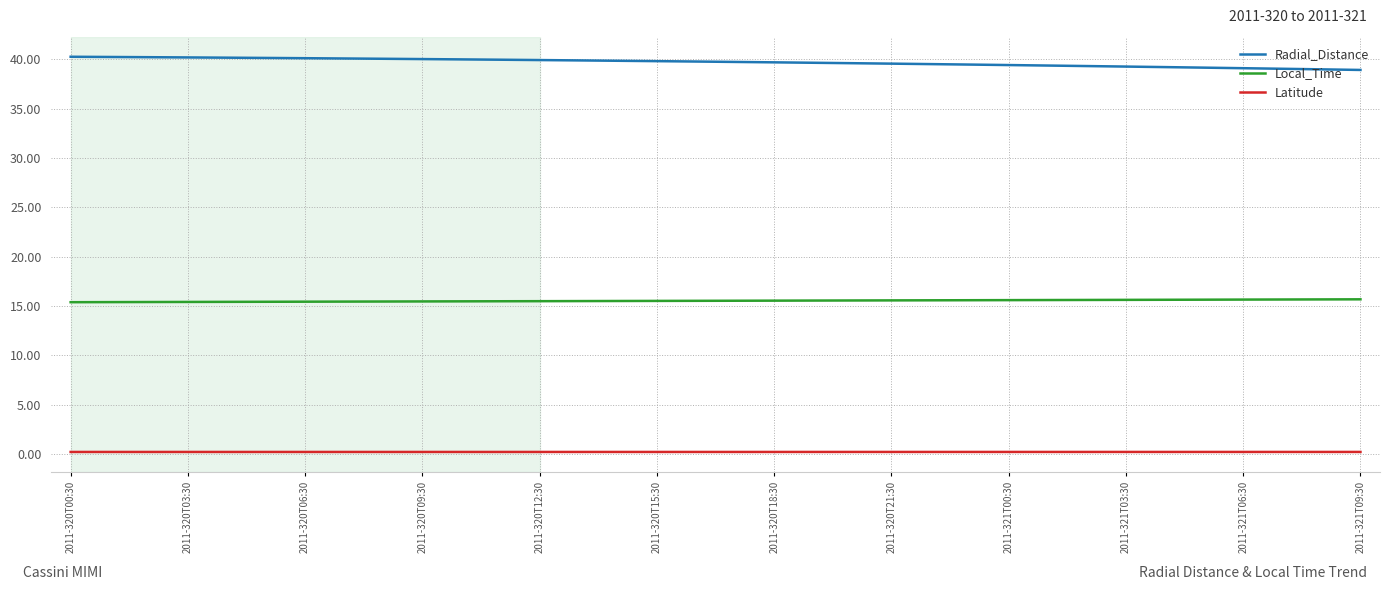

What are all the series names shown in the legend?

Radial_Distance, Local_Time, Latitude